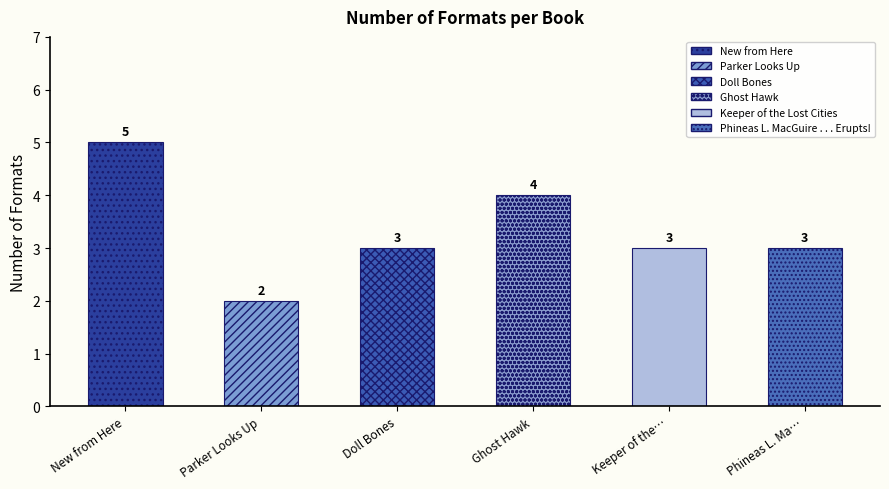

Which category has the lowest value across all series?

Parker Looks Up